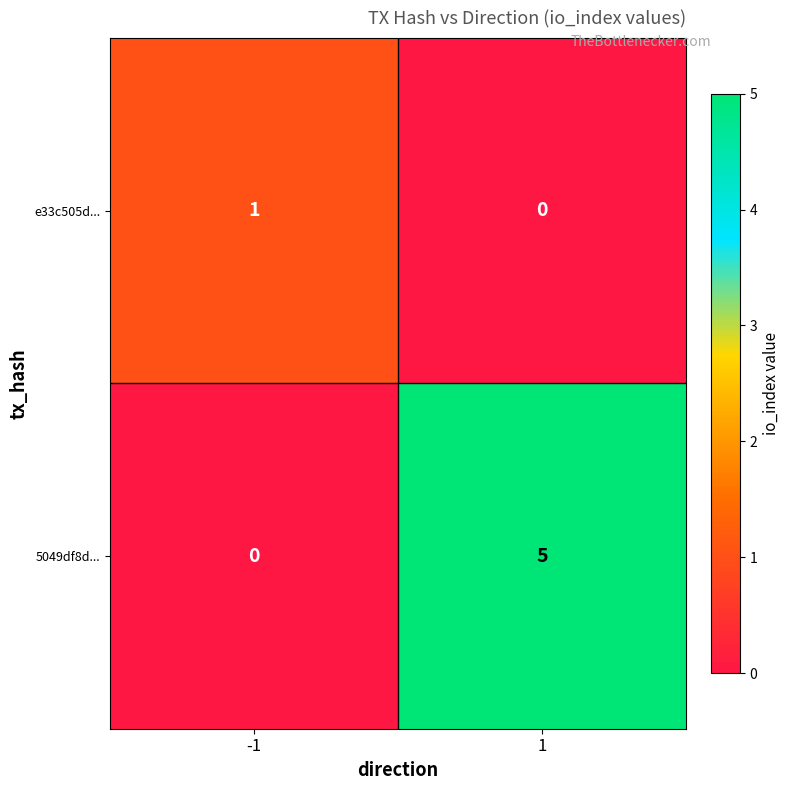

Reading left to right, list all the values displayed in this chart.

e33c505d...: -1=1	1=0
5049df8d...: -1=0	1=5